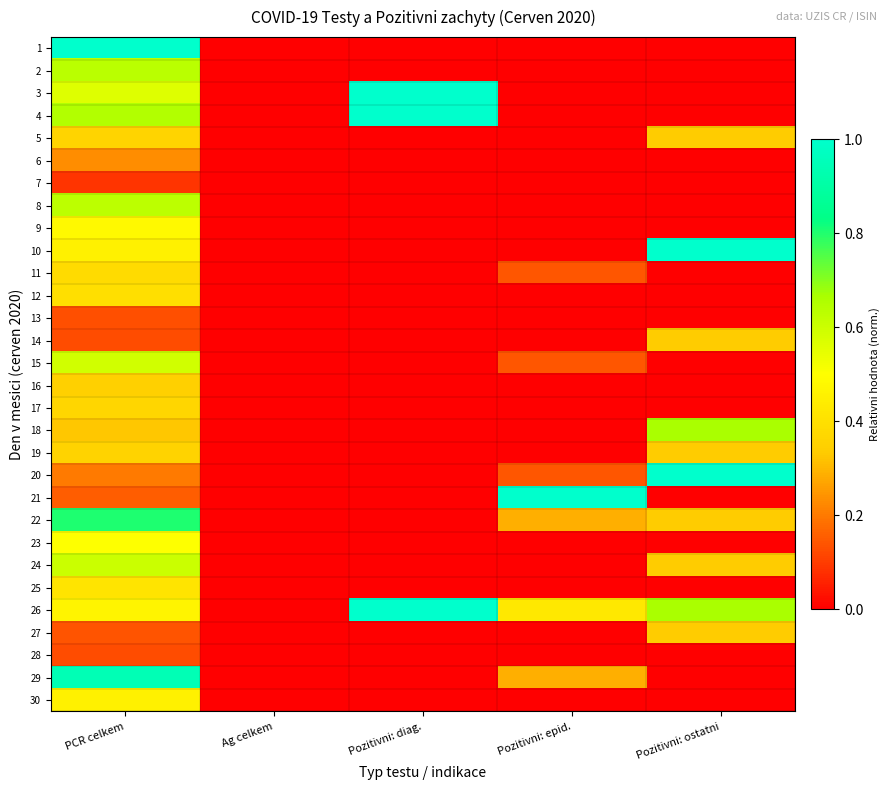

Which has a higher value, Pozitivni: ostatni or Pozitivni: diag.?

Pozitivni: ostatni